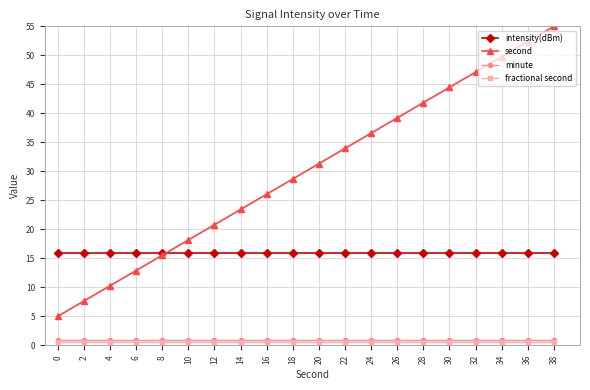

At which category is the sum across all series the highest?

38